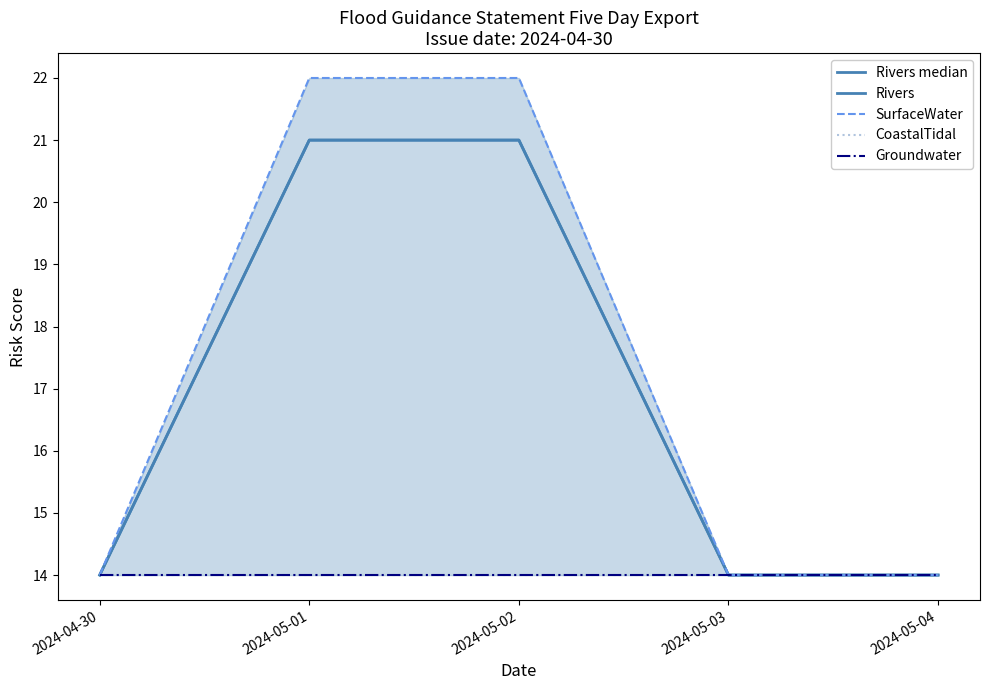

At how many categories does at least one series exceed 18?

2